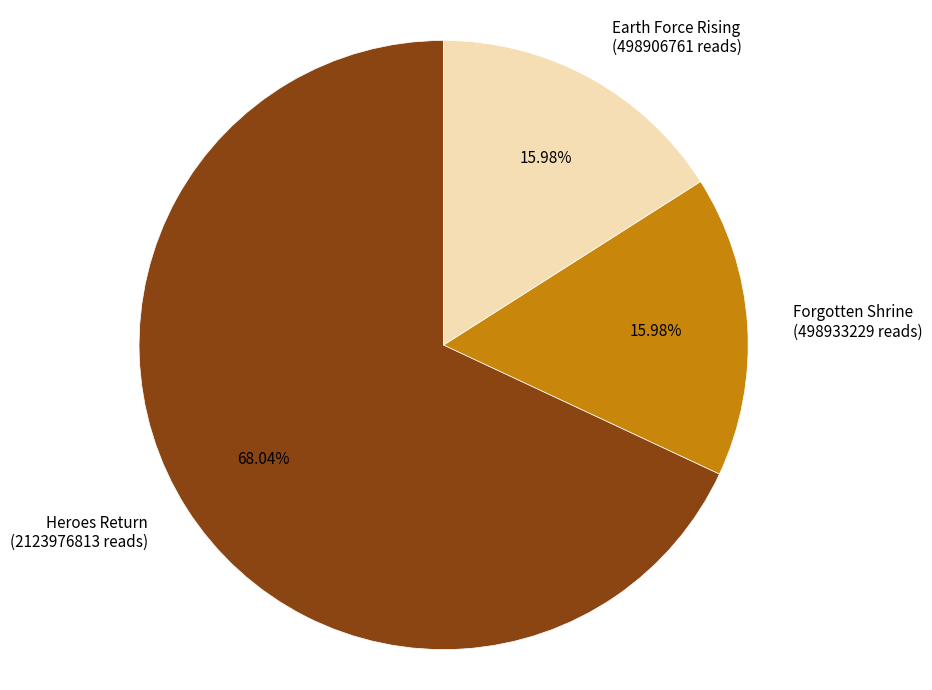

Which category accounts for the majority?

Heroes Return